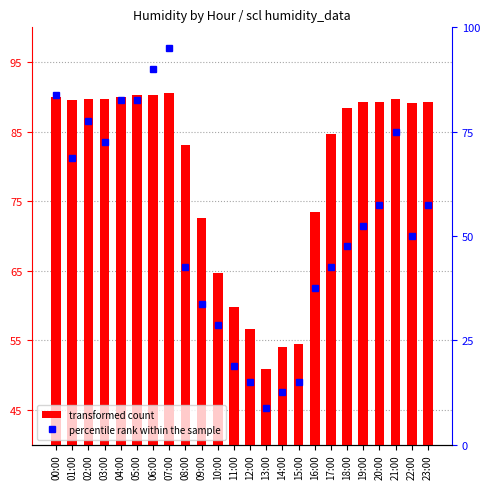

Is it true that transformed count equals 89.3 at 20:00?

True